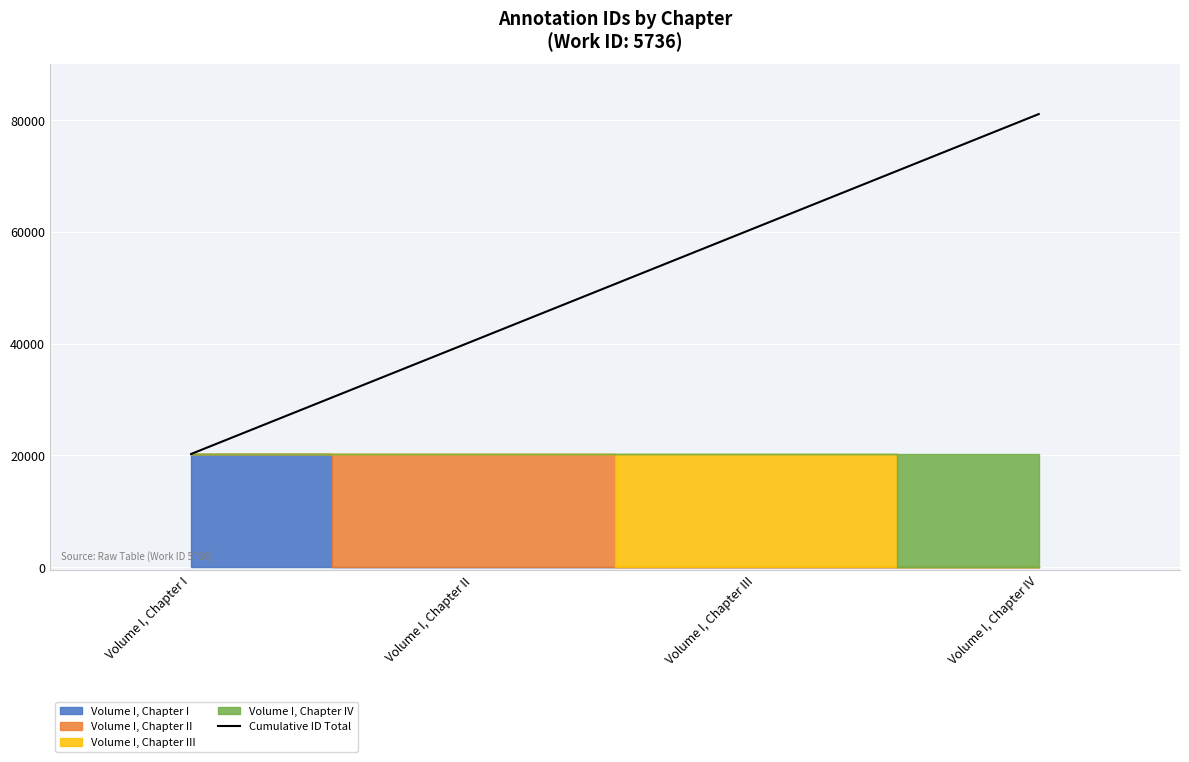

Which category has the highest value across all series?

Volume I, Chapter IV